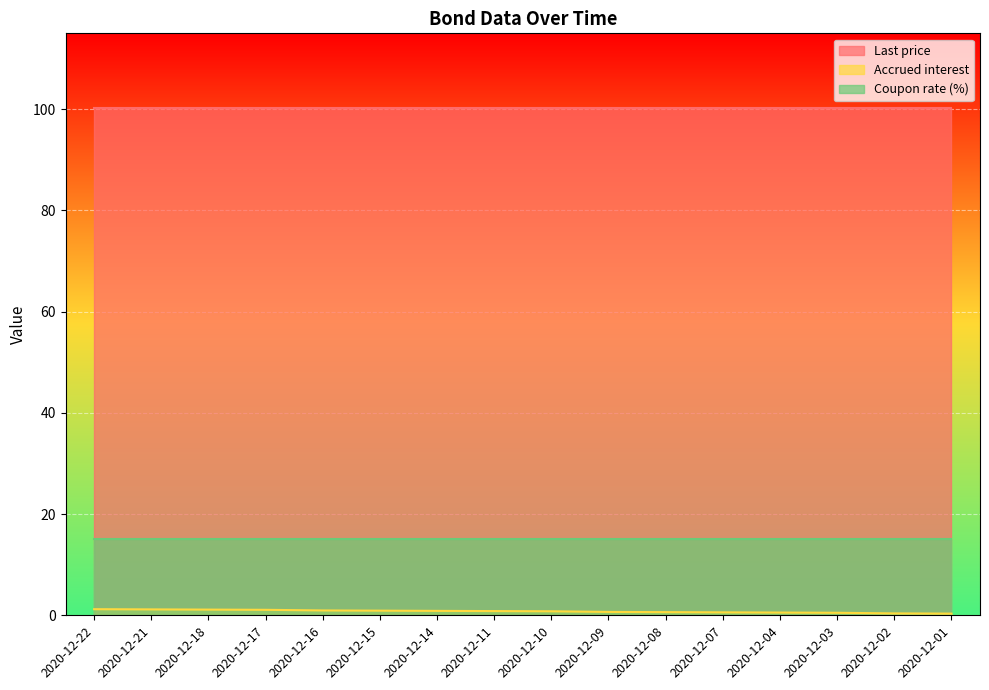

True or false: Last price and Accrued interest intersect in this chart.

False